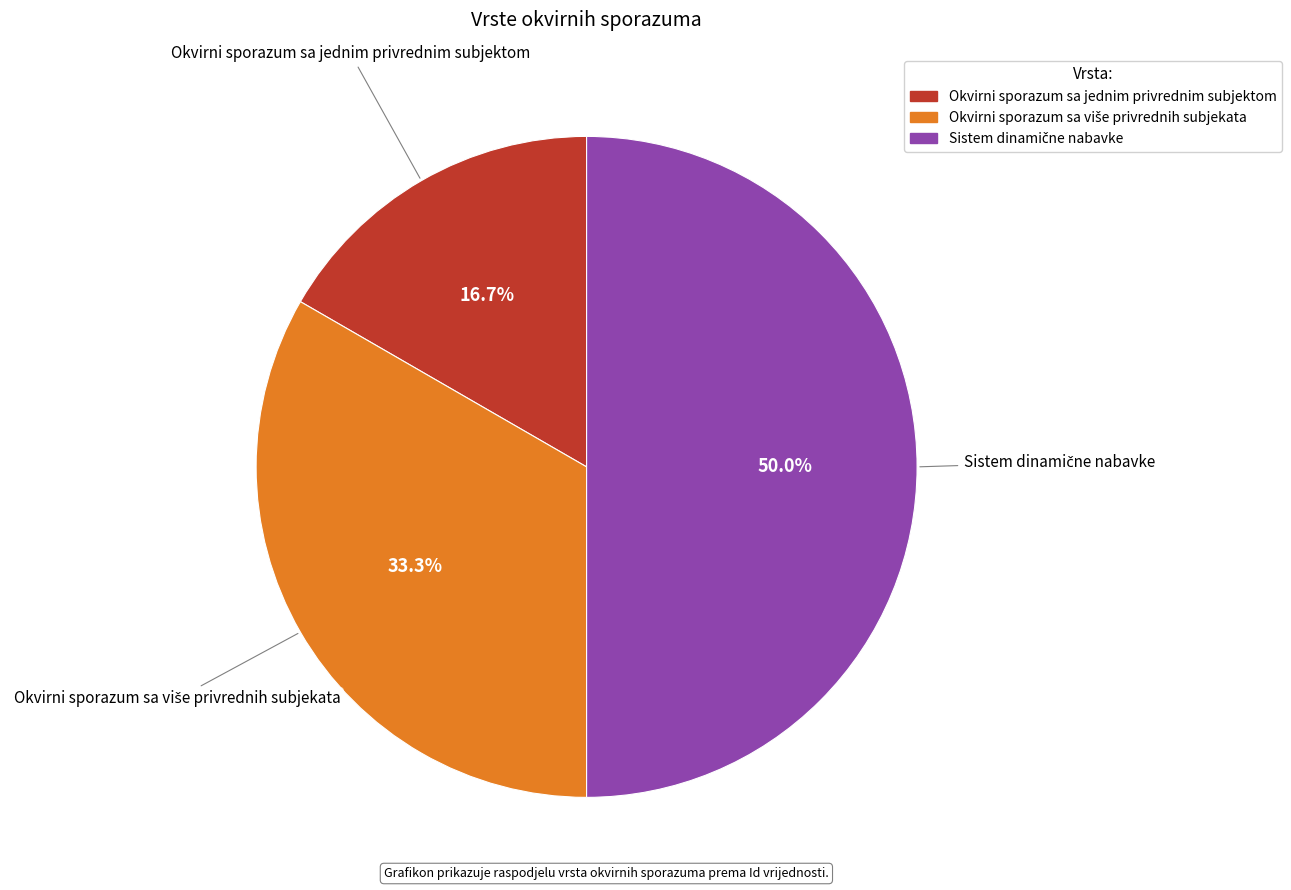

Which category has the smallest portion of the pie?

Okvirni sporazum sa jednim privrednim subjektom